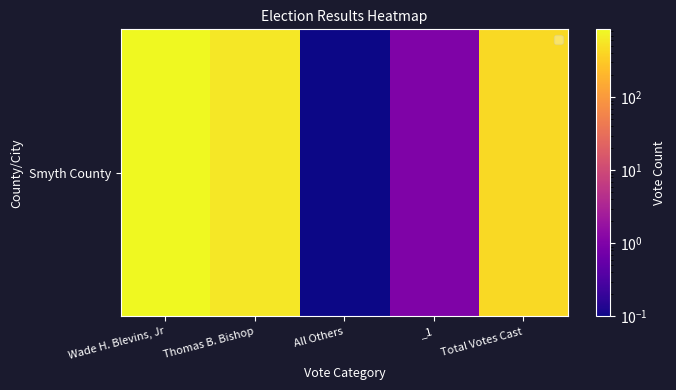

The value at Thomas B. Bishop is 586.0. True or false?

True